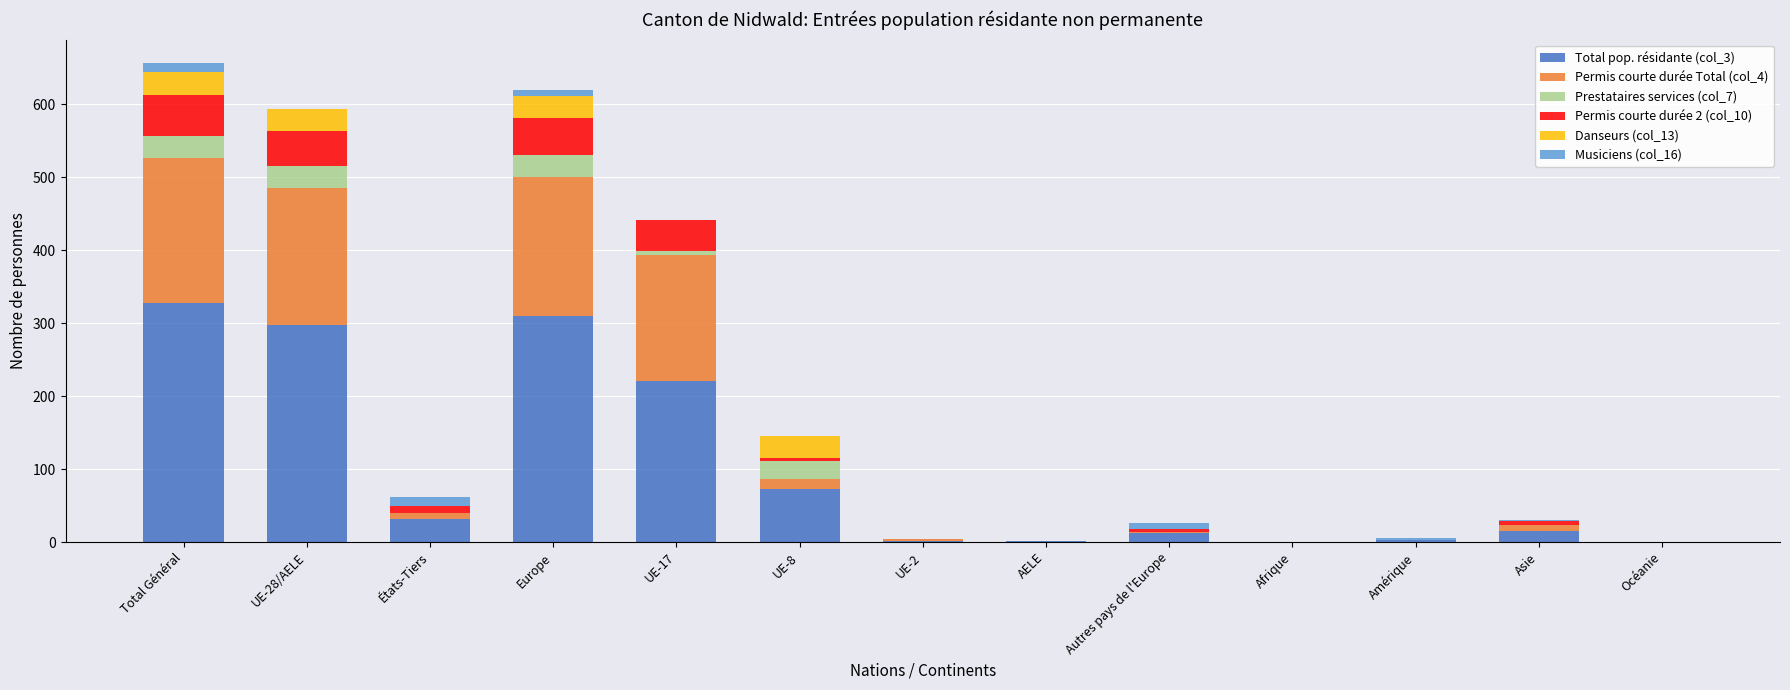

At which label does Total pop. résidante (col_3) reach its peak?

Total Général